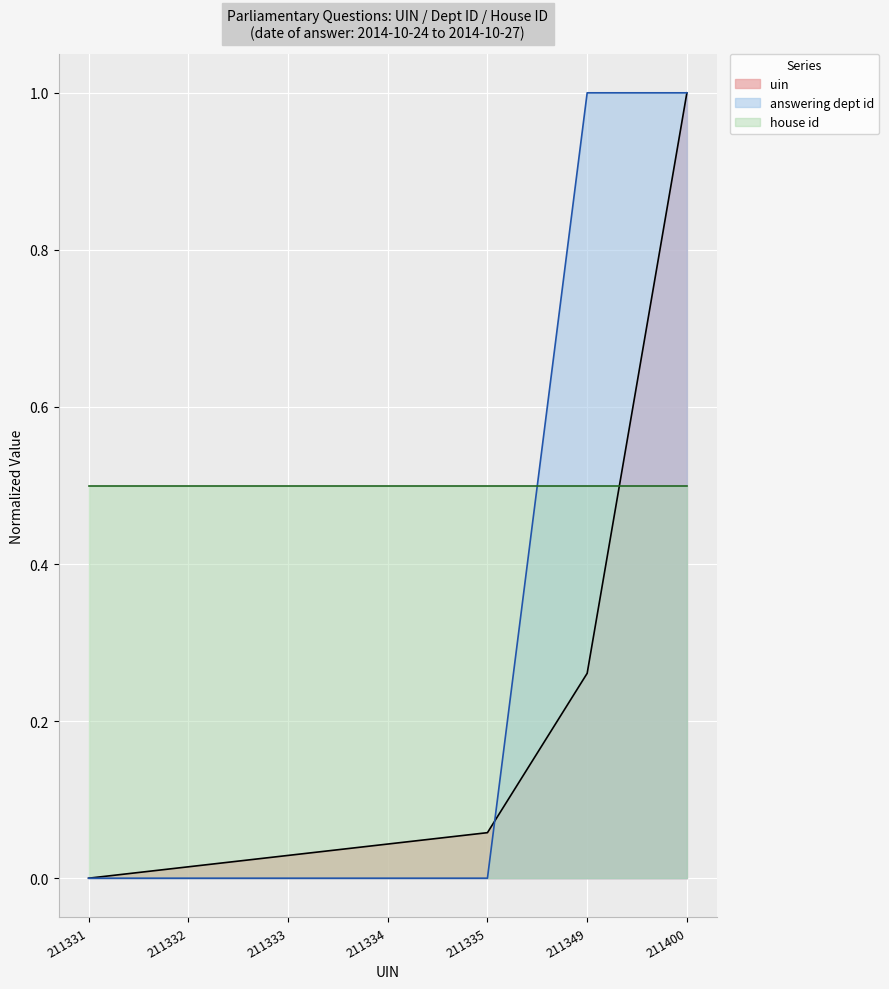

The uin series shows 0.4 at 211349. True or false?

False